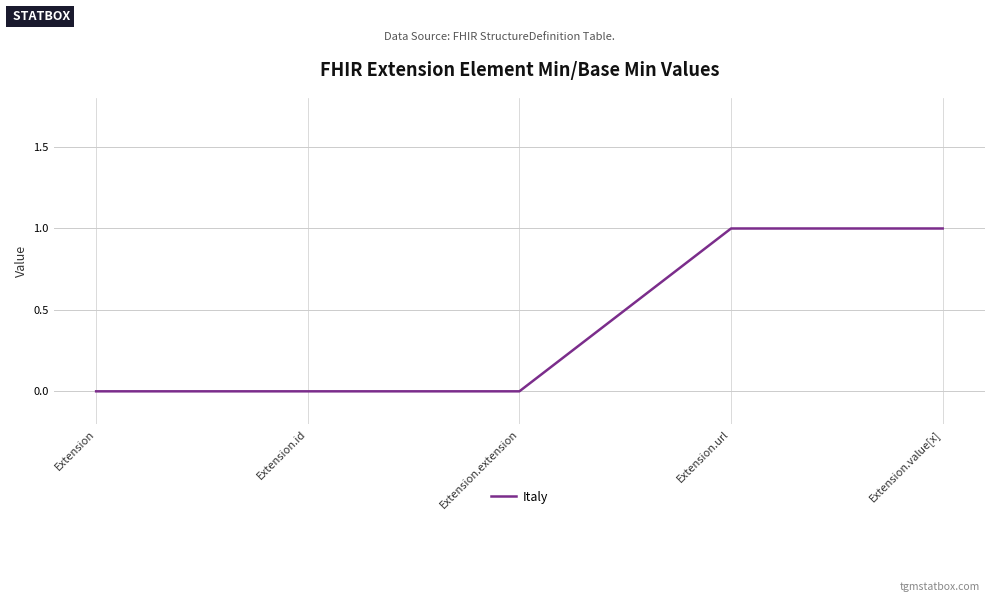

Reading left to right, what are all the values shown in this chart?

0	0	0	1	1